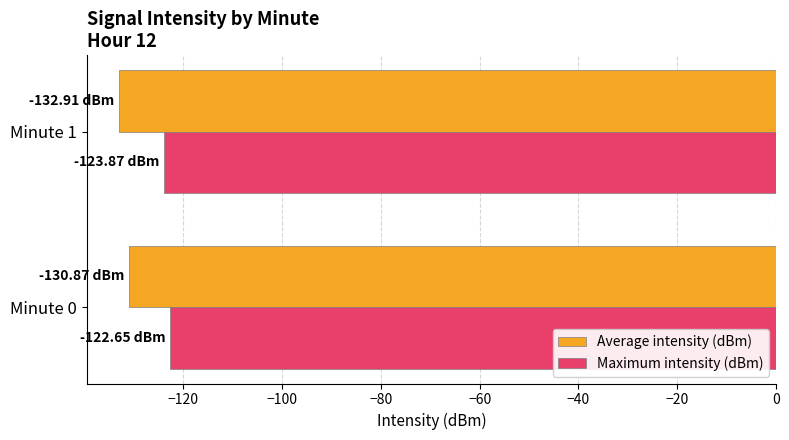

What is the average value of the Maximum intensity (dBm) series?

-123.3